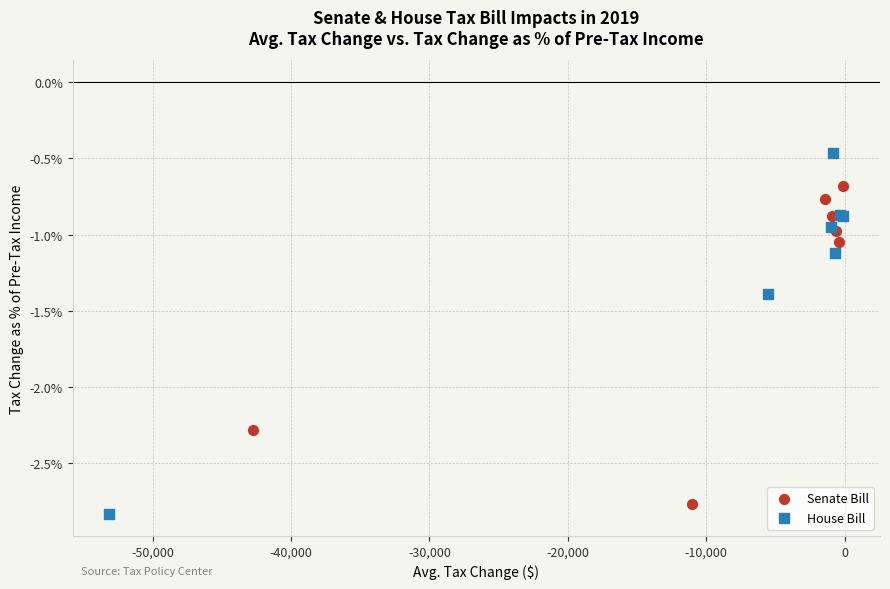

Which series reaches the minimum Y coordinate?

House Bill